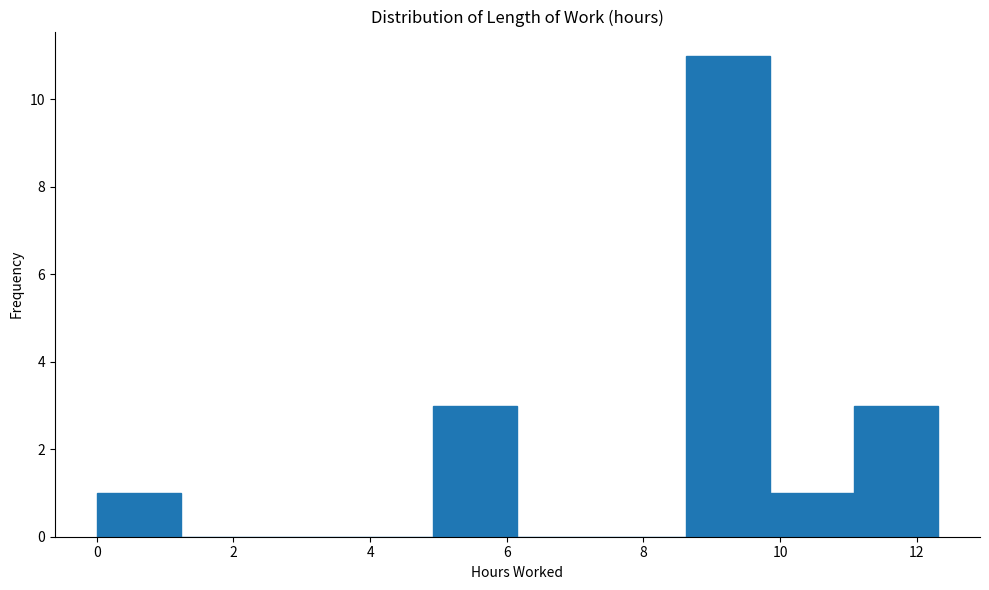

Reading left to right, list every bar in this chart as the range it spans on the x-axis followed by its height. Neither the bar edges nor the heights are printed on the chart, so give them approximately, as read against the axes.

0.0 to 1.2: 1
1.2 to 2.4: 0
2.4 to 3.6: 0
3.6 to 5.0: 0
5.0 to 6.2: 3
6.2 to 7.4: 0
7.4 to 8.6: 0
8.6 to 9.8: 11
9.8 to 11.0: 1
11.0 to 12.4: 3